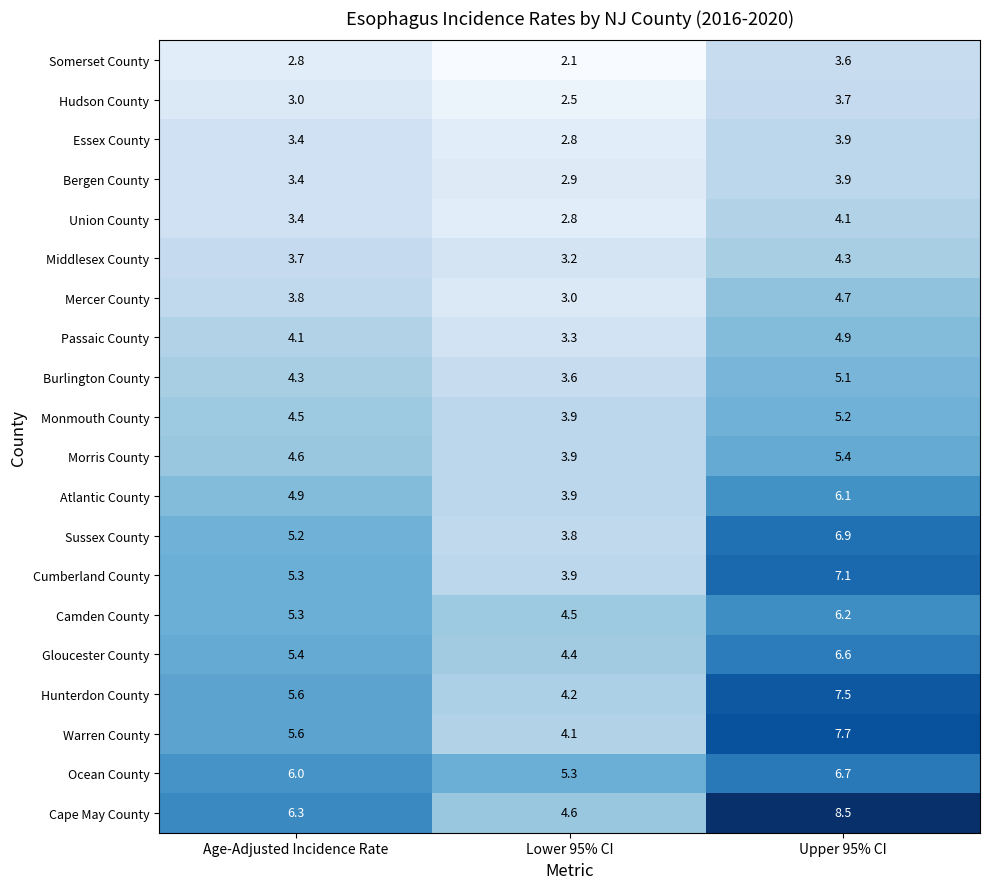

Between Age-Adjusted Incidence Rate and Upper 95% CI, which series saw the biggest shift?

Cape May County